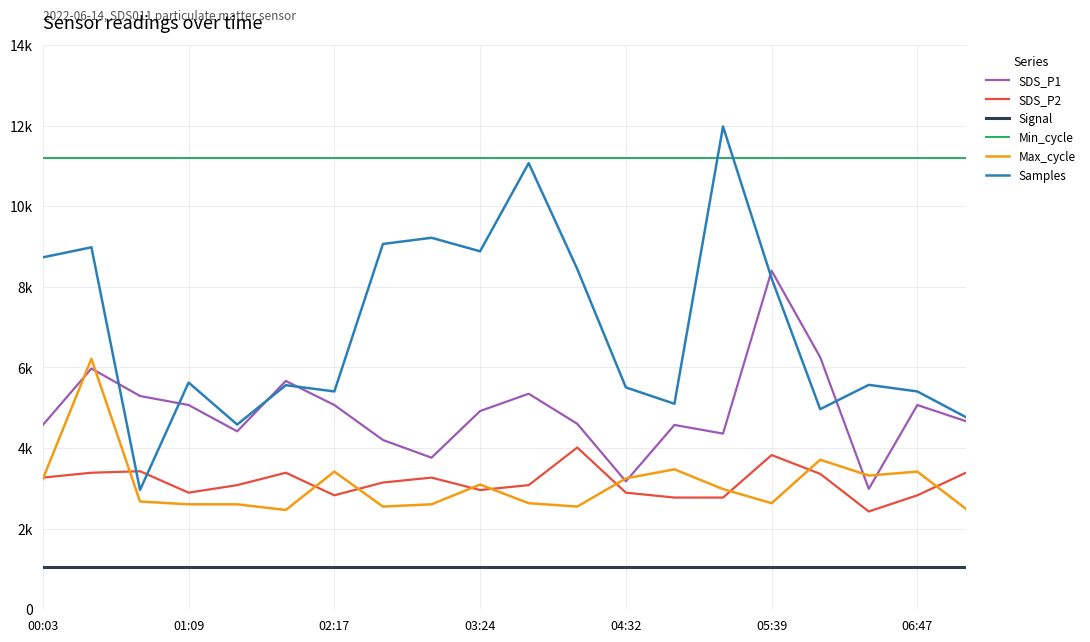

What is the minimum value shown in the chart?

1050.0